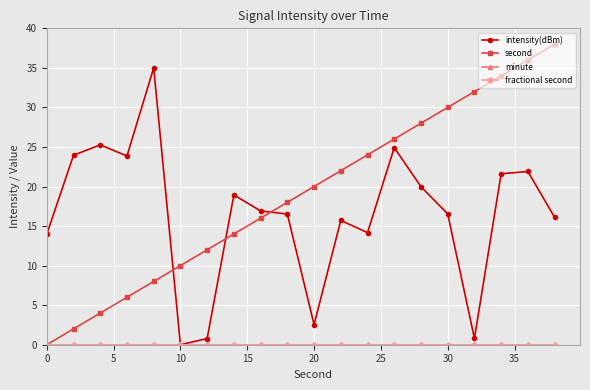

Does the chart have visible grid lines?

Yes